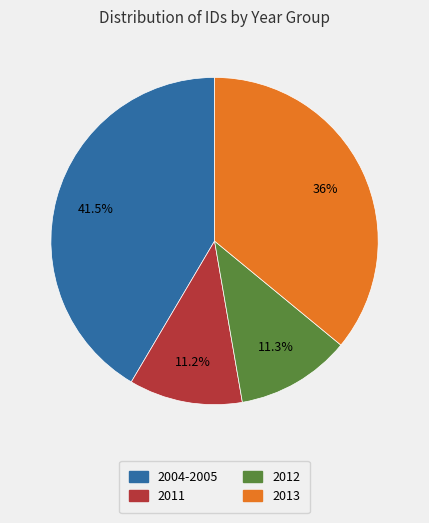

Is there any slice that represents more than half of the pie?

No